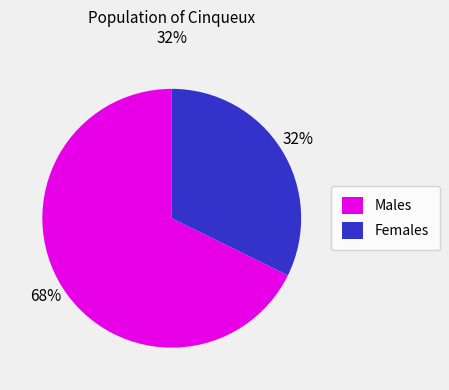

Is it true that Males is 68% of the pie?

True